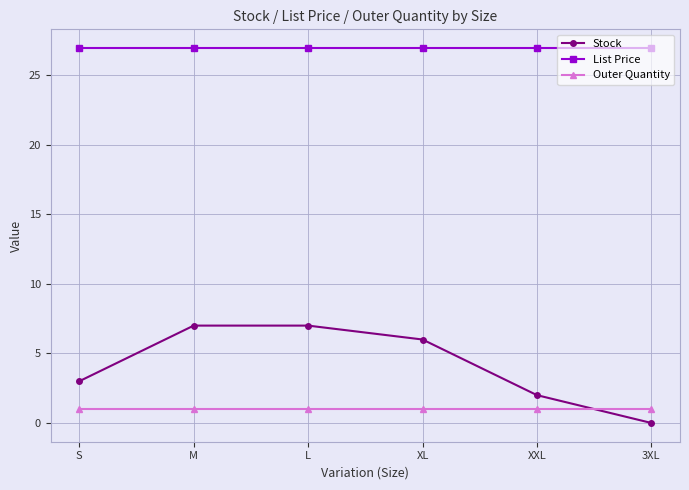

How many Stock values are between 2 and 7?

5